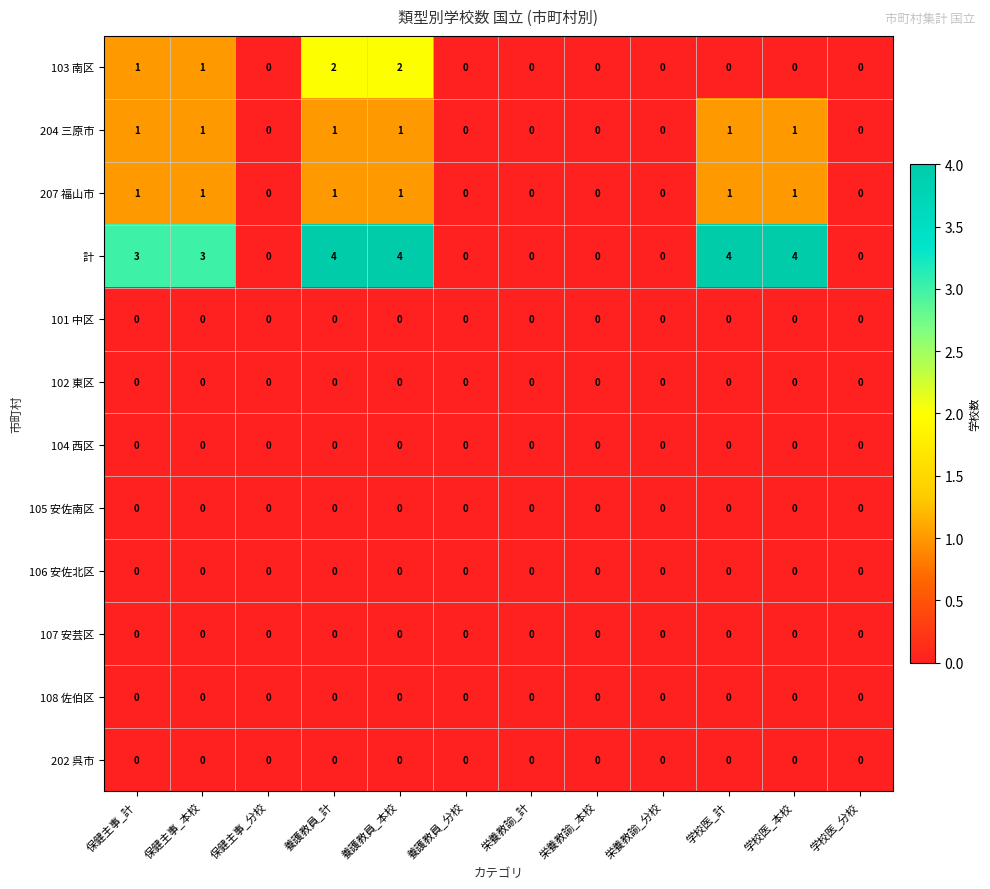

The value of 計 at 学校医_本校 is 4. True or false?

True